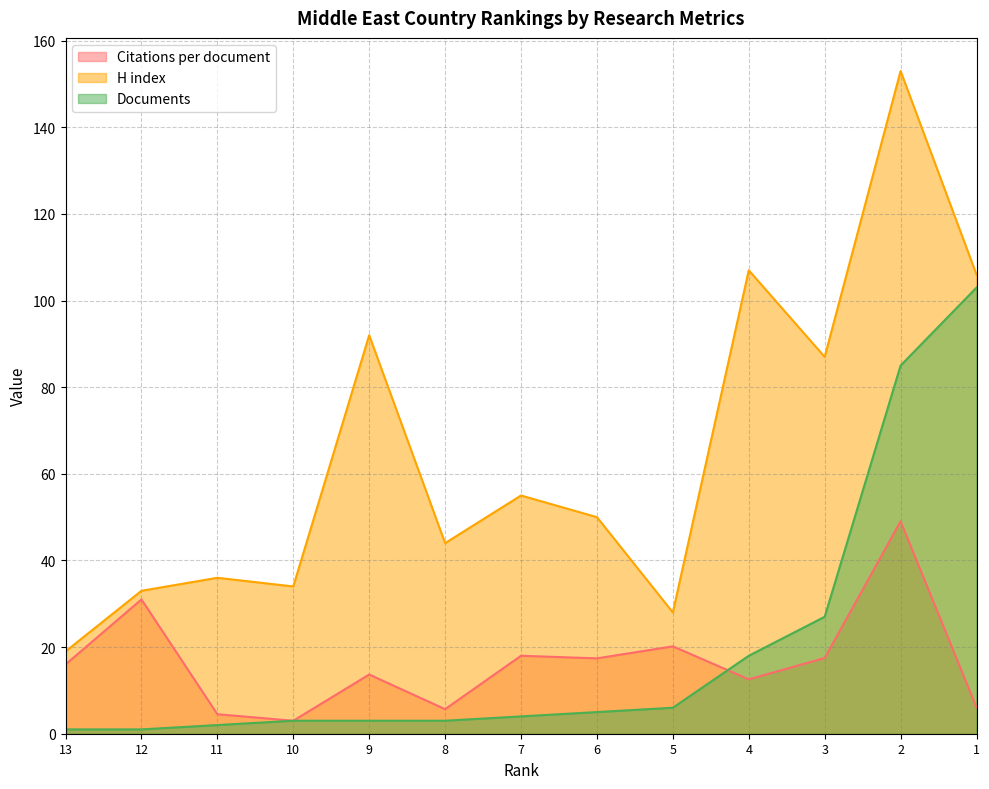

What is the maximum value shown in the chart?

153.0